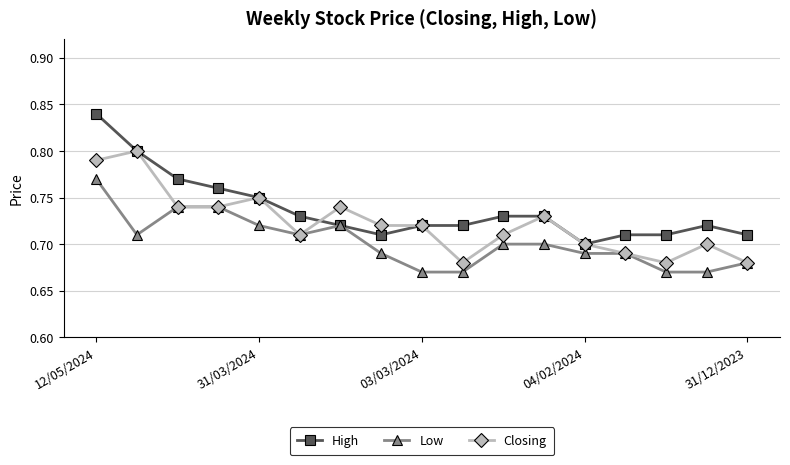

Which series has the widest spread of values?

High